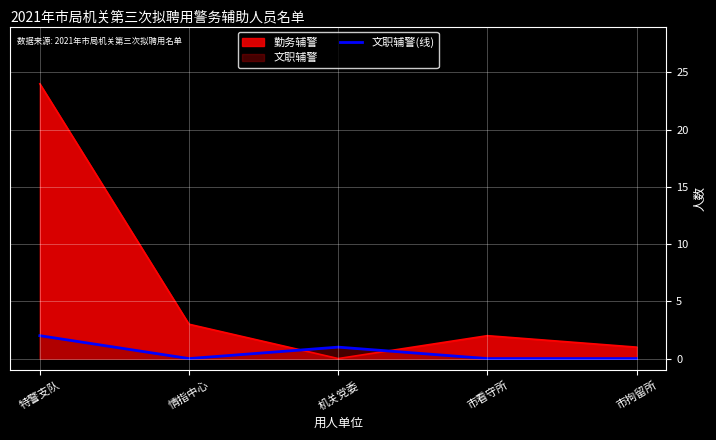

What is the difference between the second highest and minimum values in the 勤务辅警 series?

3